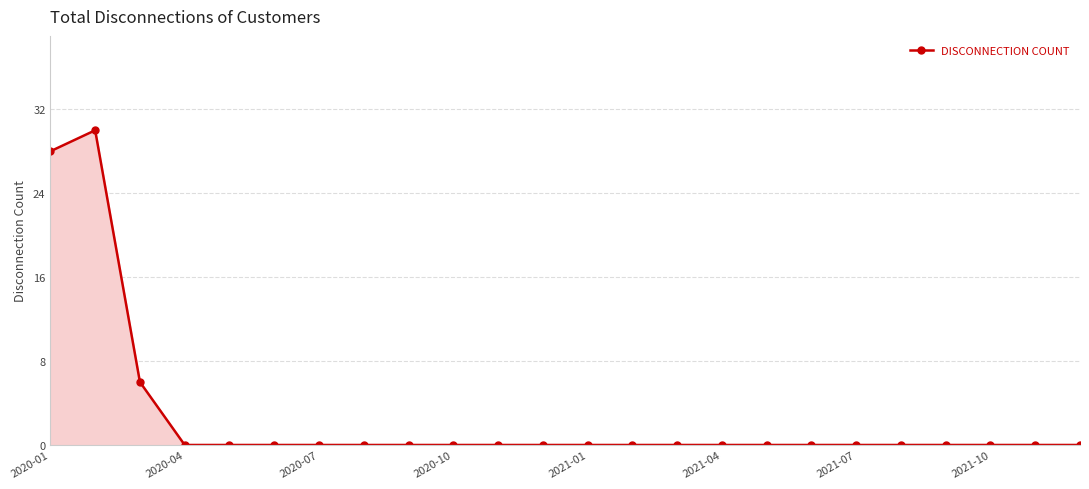

How many distinct data groups are displayed?

1